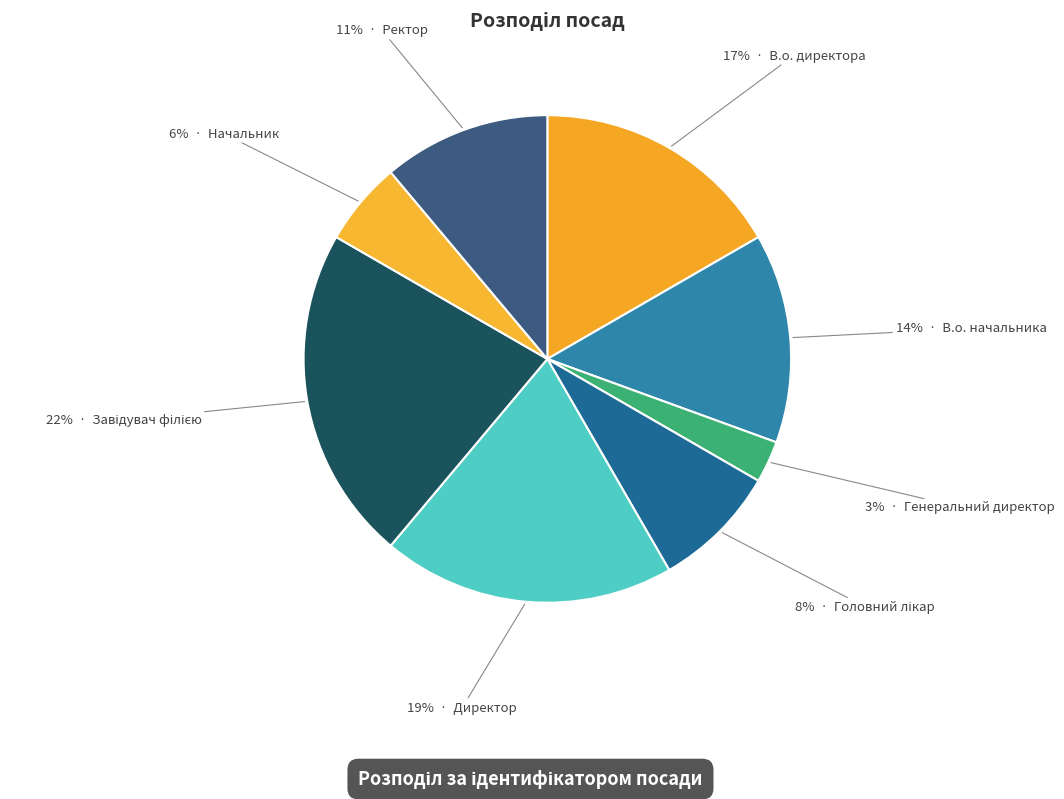

Count the number of slices in the pie.

8